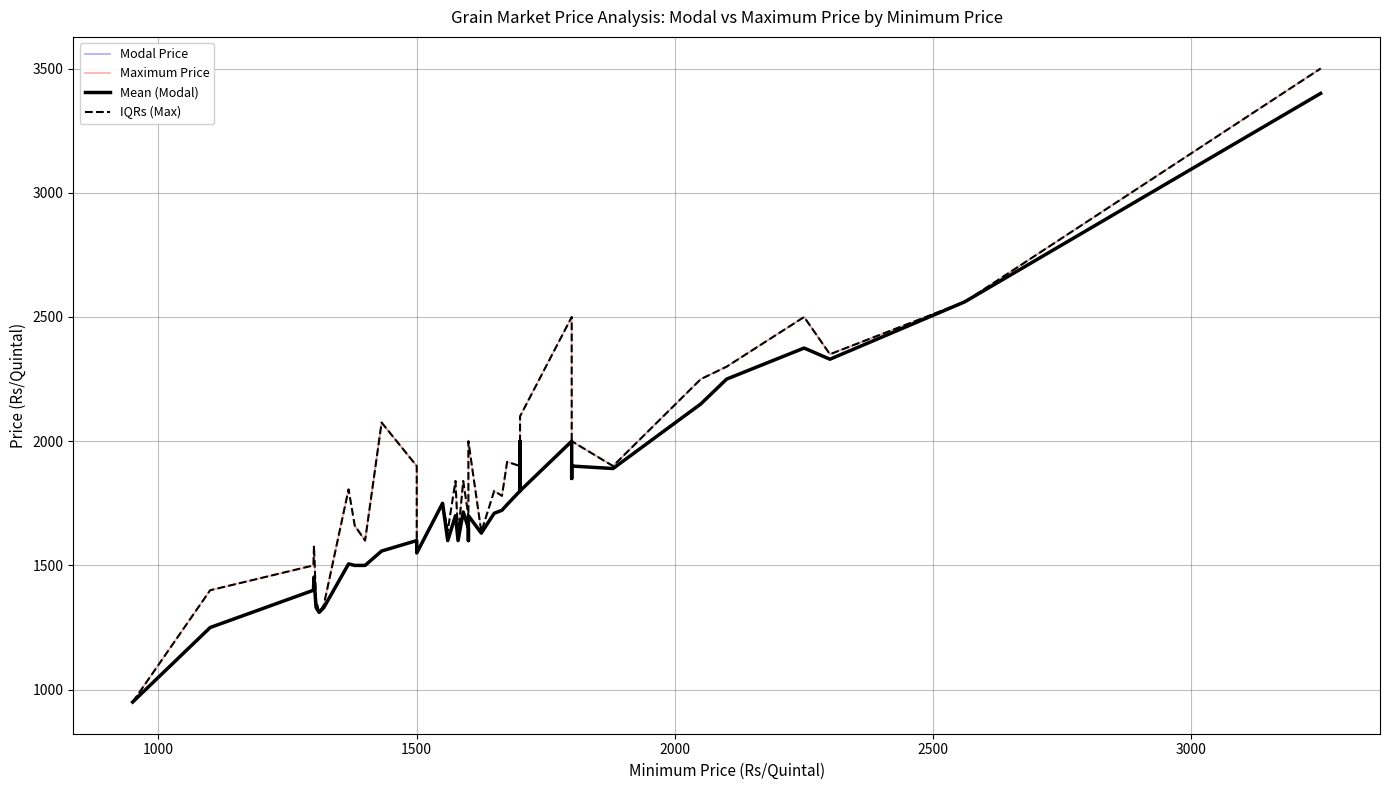

How many interior local peaks does the Maximum Price series have?

1